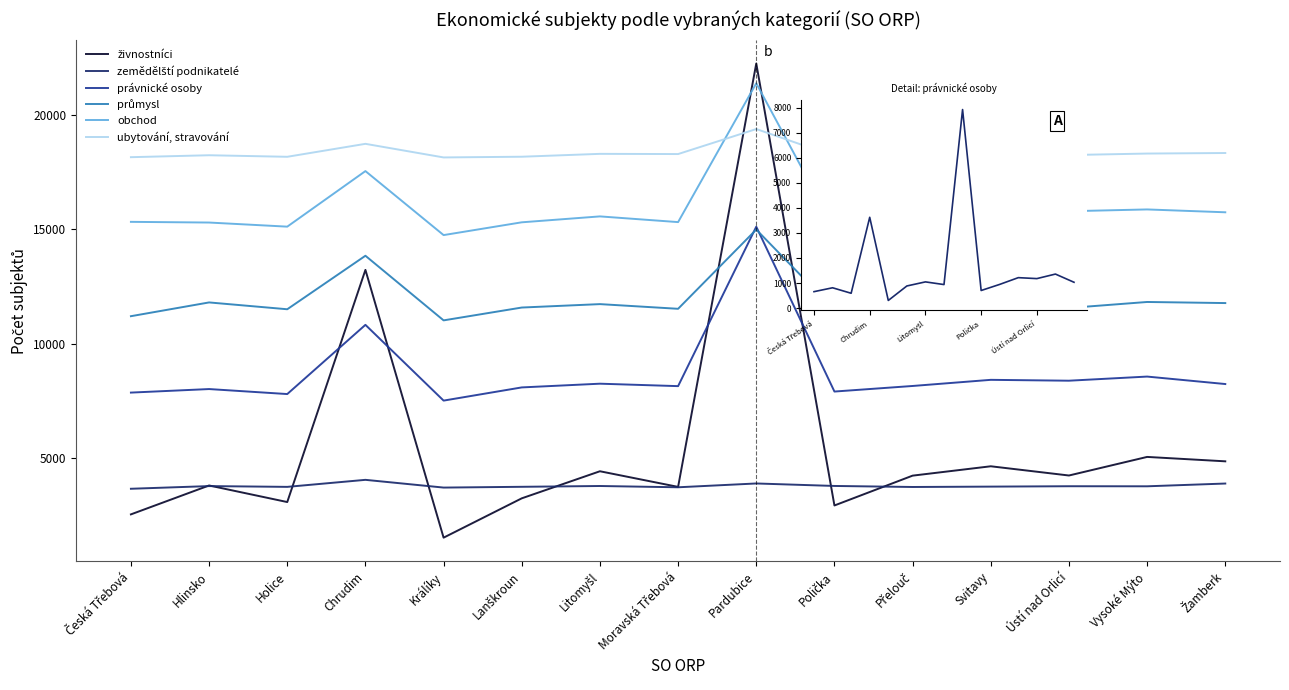

Reading right to left, list all the values displayed in this chart.

živnostníci: Žamberk=4844	Vysoké Mýto=5037	Ústí nad Orlicí=4223	Svitavy=4627	Přelouč=4217	Polička=2910	Pardubice=22272	Moravská Třebová=3724	Litomyšl=4409	Lanškroun=3223	Králíky=1500	Chrudim=13231	Holice=3060	Hlinsko=3786	Česká Třebová=2520
zemědělští podnikatelé: Žamberk=3871	Vysoké Mýto=3750	Ústí nad Orlicí=3753	Svitavy=3736	Přelouč=3720	Polička=3765	Pardubice=3874	Moravská Třebová=3707	Litomyšl=3763	Lanškroun=3728	Králíky=3694	Chrudim=4033	Holice=3725	Hlinsko=3759	Česká Třebová=3642
právnické osoby: Žamberk=1030	Vysoké Mýto=1357	Ústí nad Orlicí=1176	Svitavy=1214	Přelouč=945	Polička=701	Pardubice=7923	Moravská Třebová=938	Litomyšl=1045	Lanškroun=882	Králíky=304	Chrudim=3623	Holice=591	Hlinsko=810	Česká Třebová=655
průmysl: Žamberk=11777	Vysoké Mýto=11825	Ústí nad Orlicí=11562	Svitavy=11566	Přelouč=11931	Polička=11474	Pardubice=14997	Moravská Třebová=11526	Litomyšl=11731	Lanškroun=11581	Králíky=11019	Chrudim=13850	Holice=11506	Hlinsko=11805	Česká Třebová=11202
obchod: Žamberk=15754	Vysoké Mýto=15879	Ústí nad Orlicí=15800	Svitavy=15724	Přelouč=15325	Polička=15039	Pardubice=21406	Moravská Třebová=15324	Litomyšl=15574	Lanškroun=15315	Králíky=14755	Chrudim=17559	Holice=15125	Hlinsko=15305	Česká Třebová=15335
ubytování, stravování: Žamberk=18351	Vysoké Mýto=18327	Ústí nad Orlicí=18261	Svitavy=18320	Přelouč=18268	Polička=18218	Pardubice=19401	Moravská Třebová=18305	Litomyšl=18314	Lanškroun=18188	Králíky=18157	Chrudim=18753	Holice=18185	Hlinsko=18253	Česká Třebová=18168